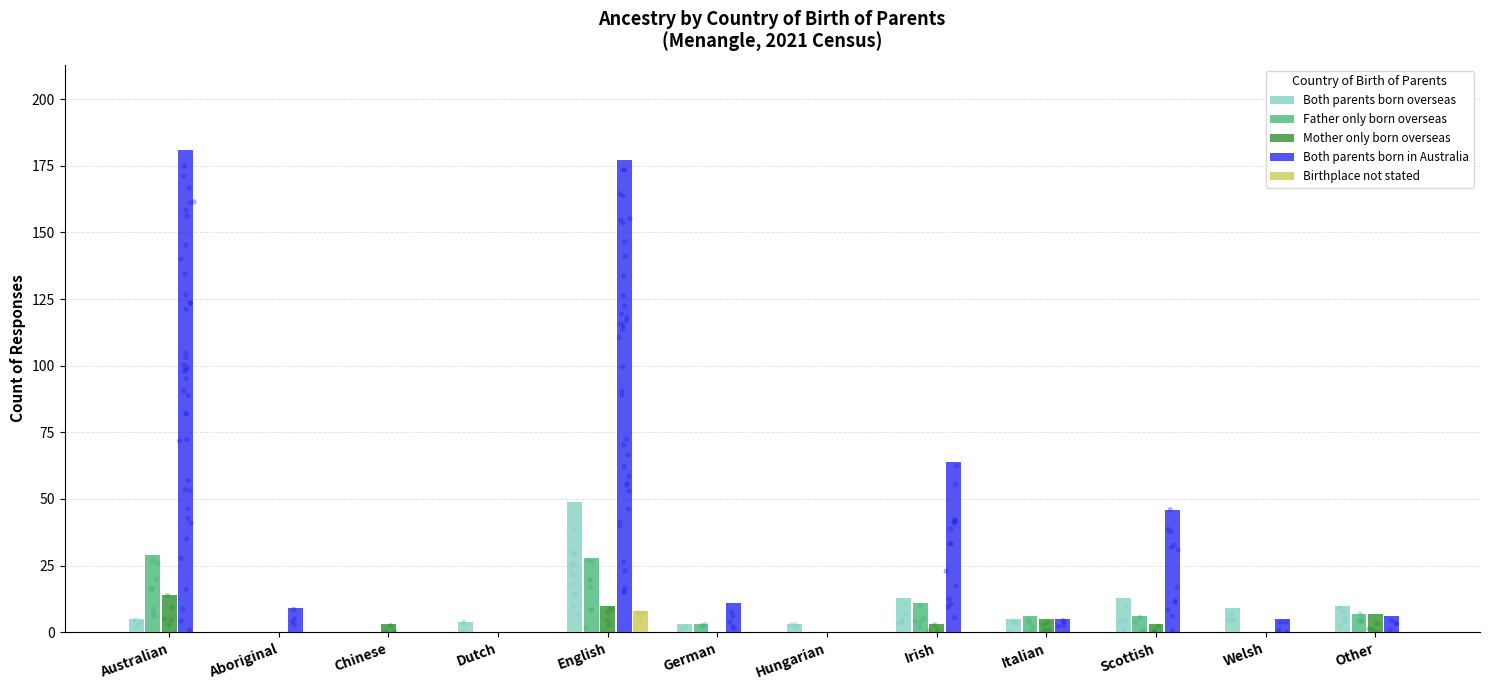

Which series reaches the maximum Y coordinate?

Both parents born in Australia